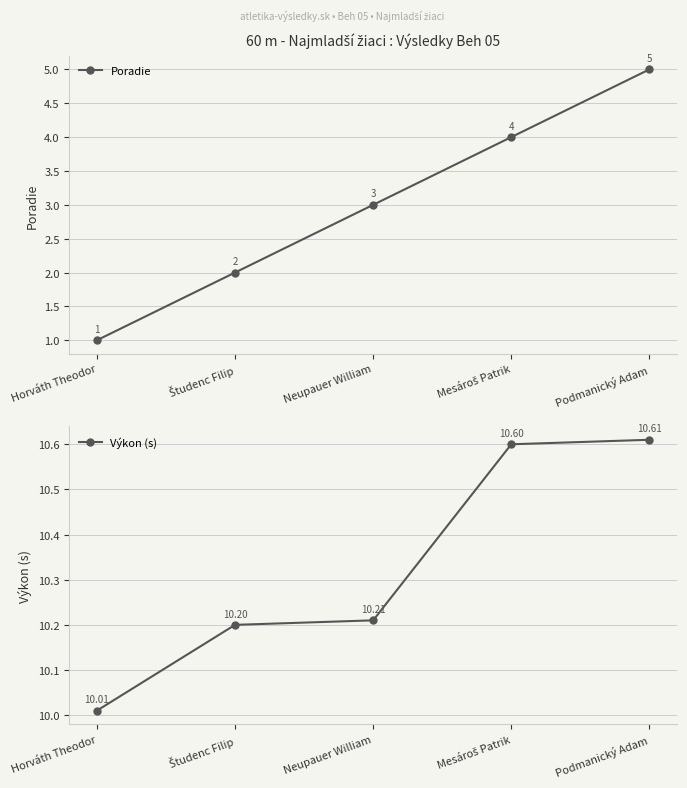

What is the spread (max minus min) of values at Horváth Theodor?

9.0